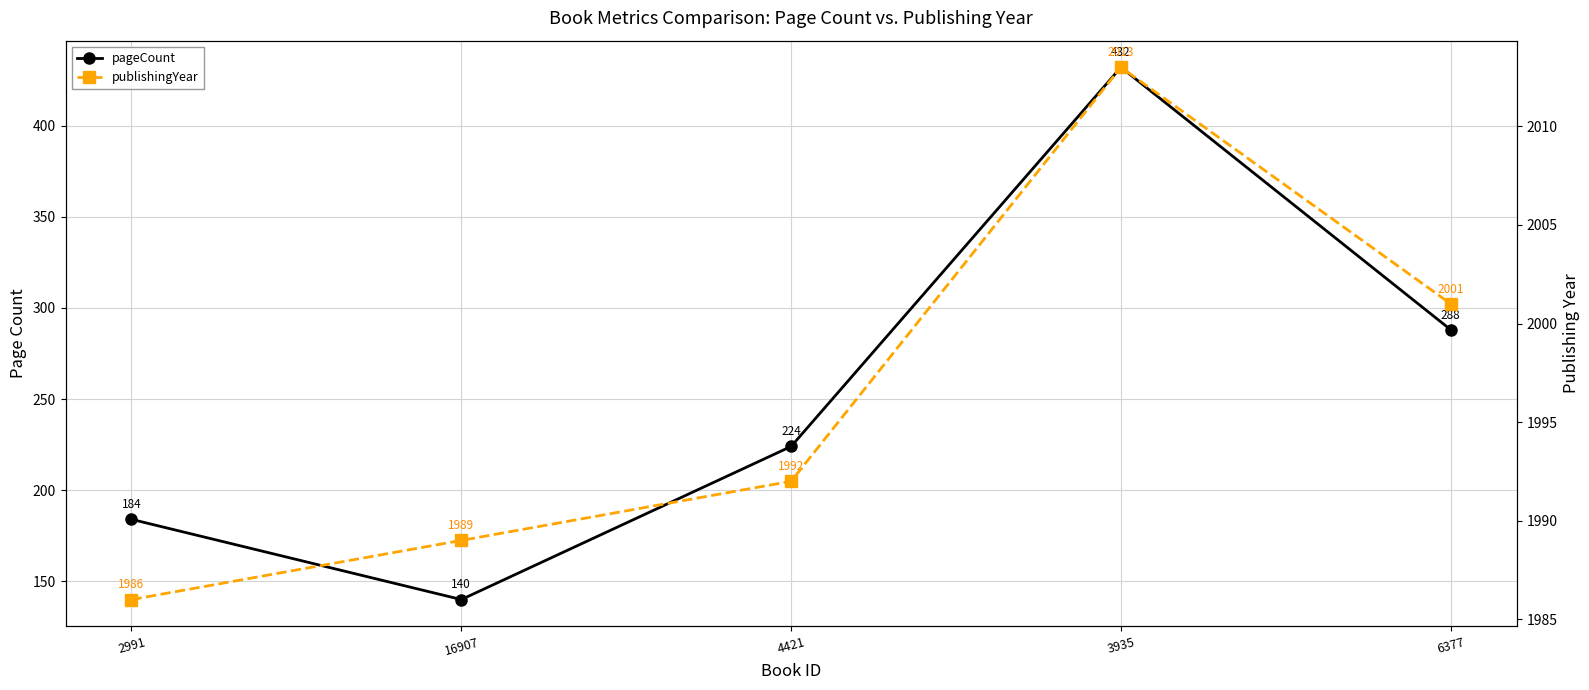

How many values in the publishingYear series exceed 1992?

2